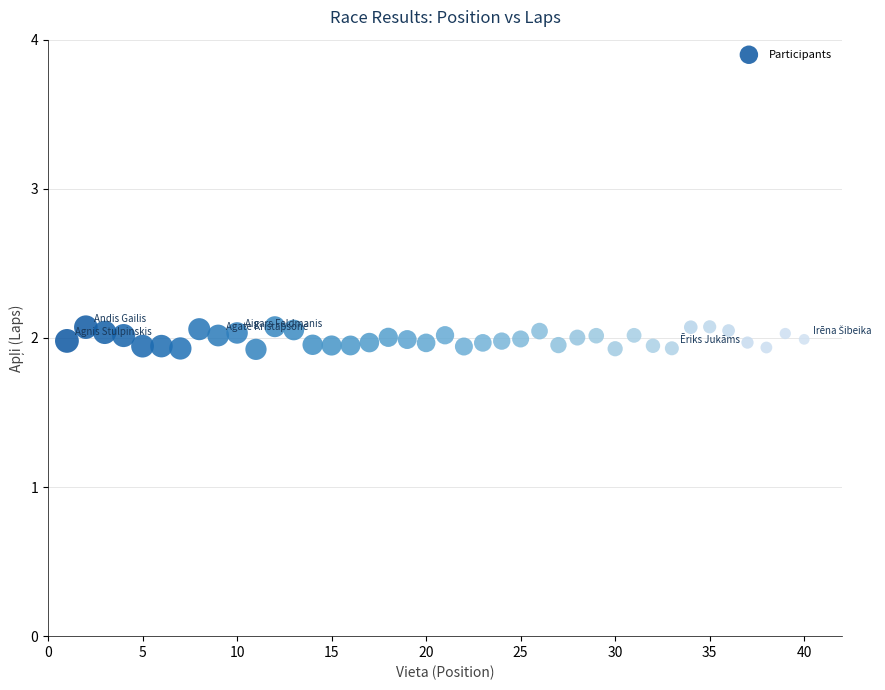

What is the range of X values (max minus min)?

39.0